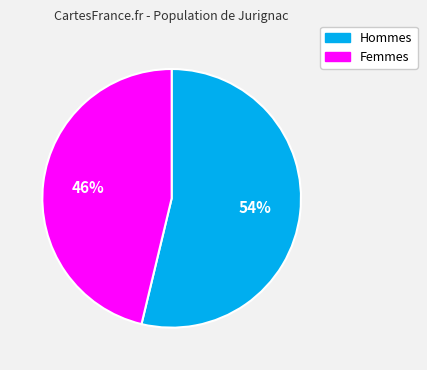

Is there a majority slice in this chart?

Yes